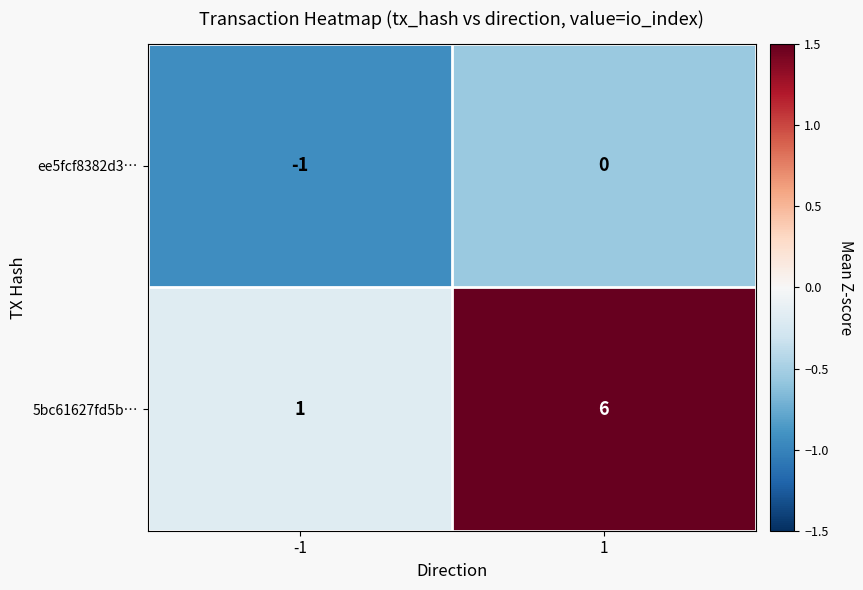

True or false: 5bc61627fd5b… has a value of 1 at -1.

True